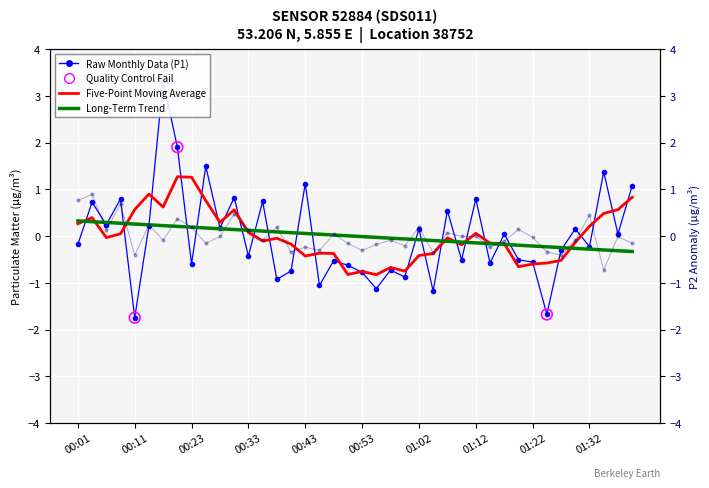

Is the value of P1 at 00:48 greater than the value of P2 at 00:40?

No